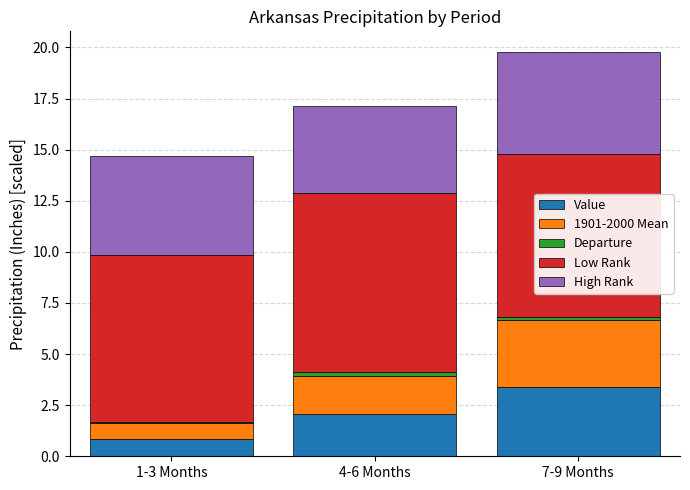

Is it true that Value equals 2.1 at 4-6 Months?

True